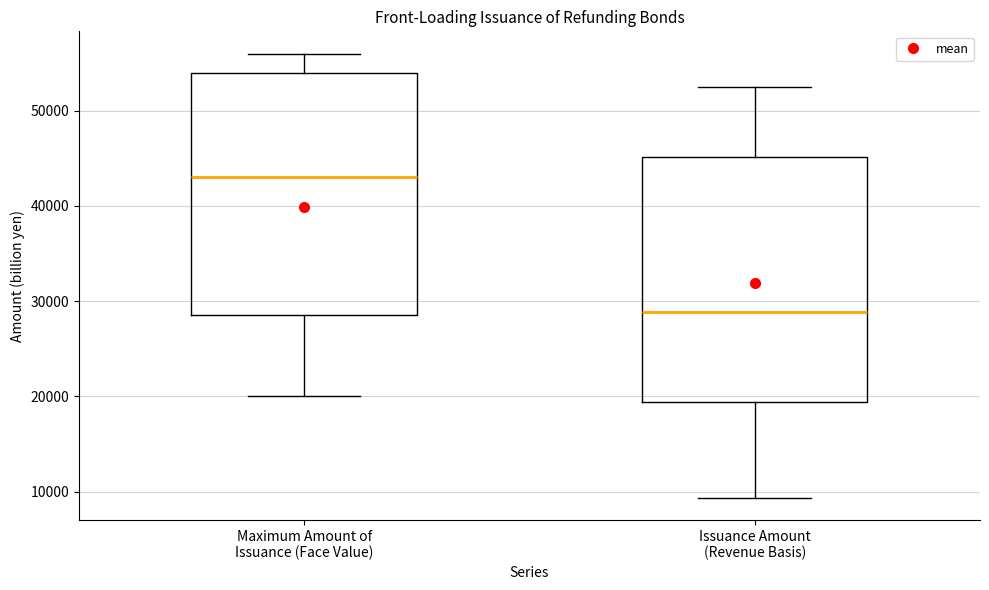

Where is the upper edge of the box for Issuance Amount (Revenue Basis) on the y-axis? The values are not printed on the chart, so give them approximately, as read against the axis.

45000